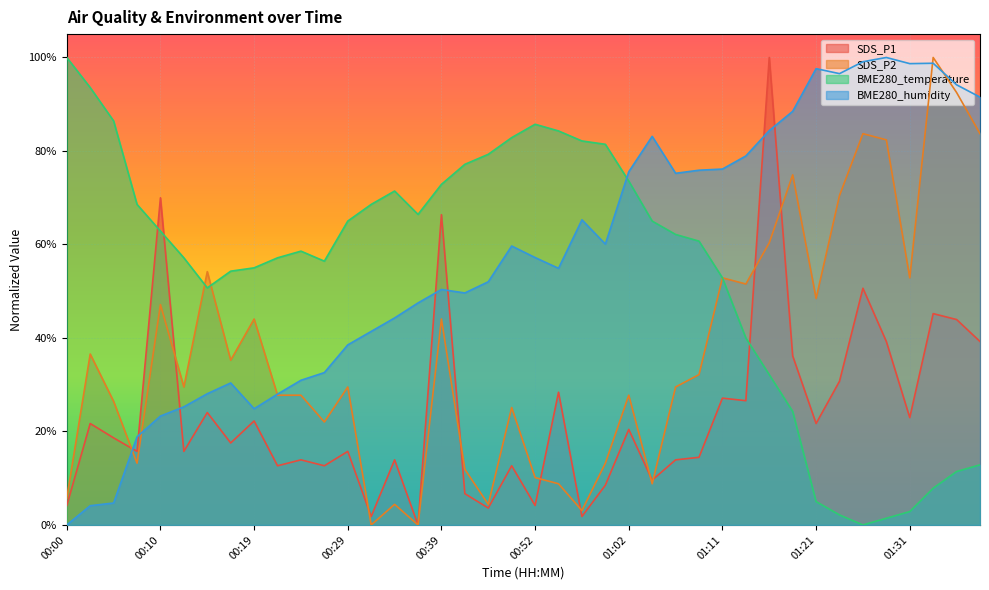

How many lines are shown in the chart?

4